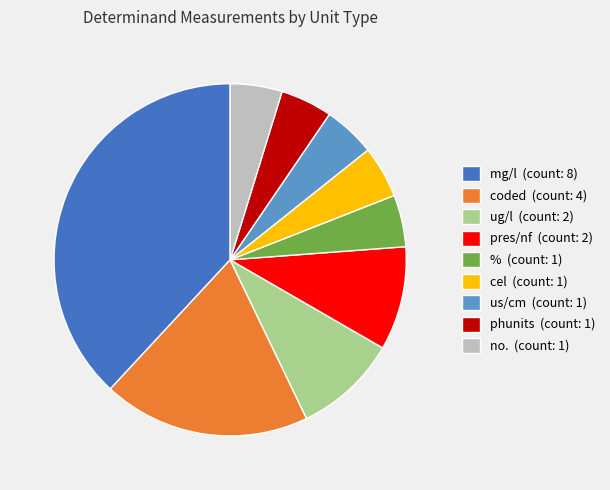

Do no. (count: 1) and % (count: 1) together represent more than half of the pie?

No